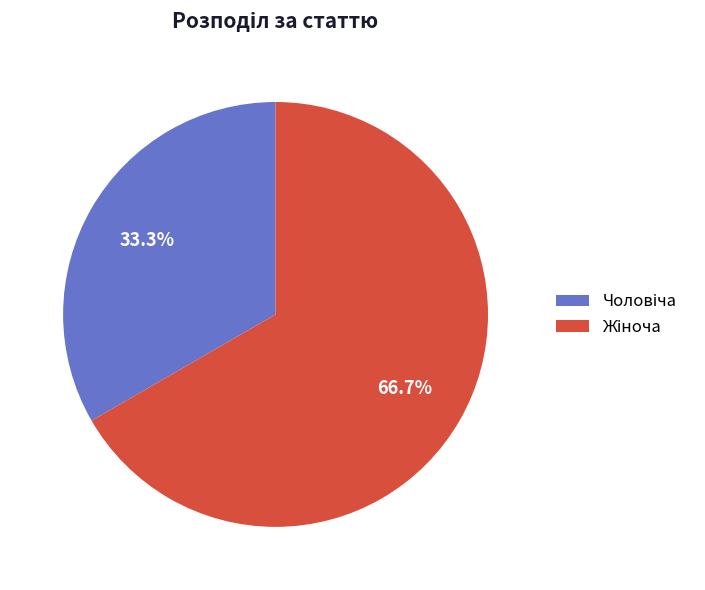

Does any single category account for the majority?

Yes